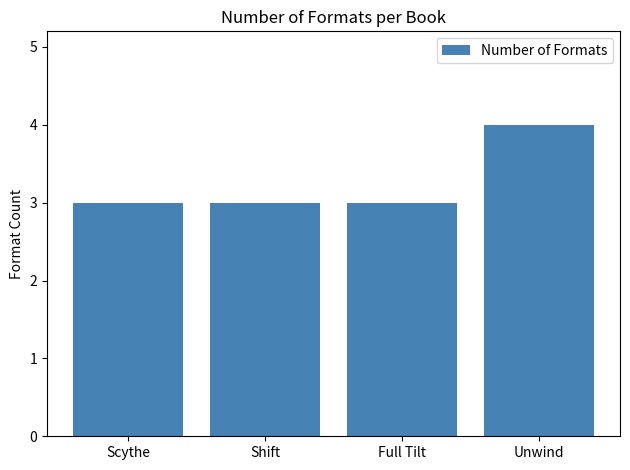

Reading right to left, list all the values displayed in this chart.

Unwind=4	Full Tilt=3	Shift=3	Scythe=3